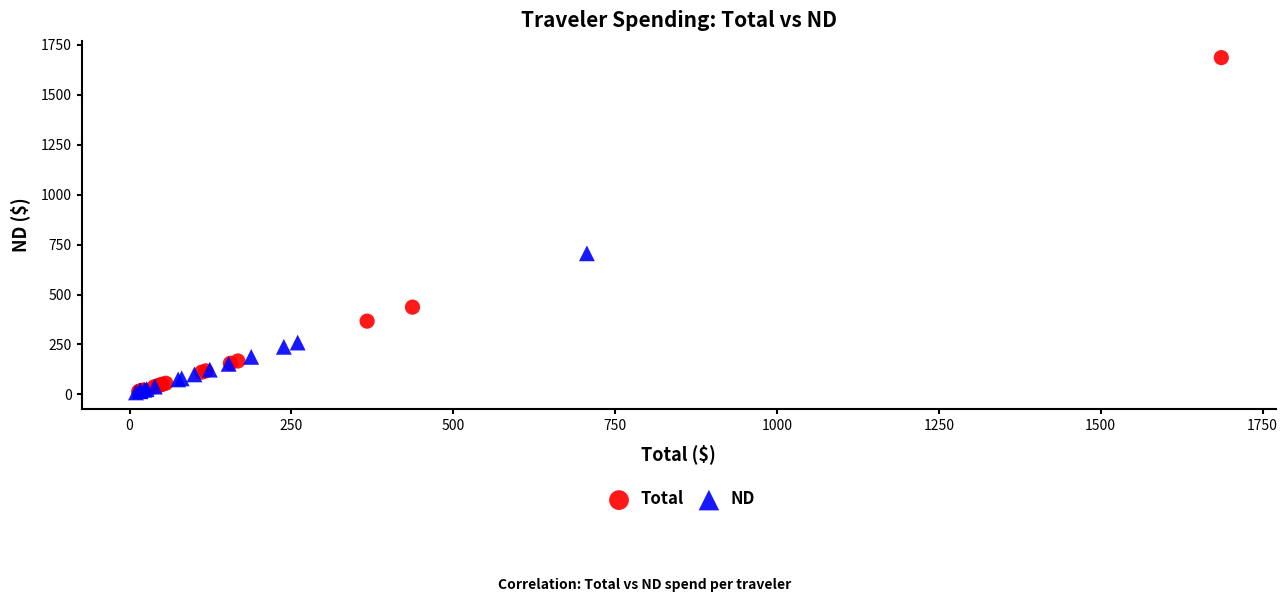

Which series contains the highest Y value?

Total